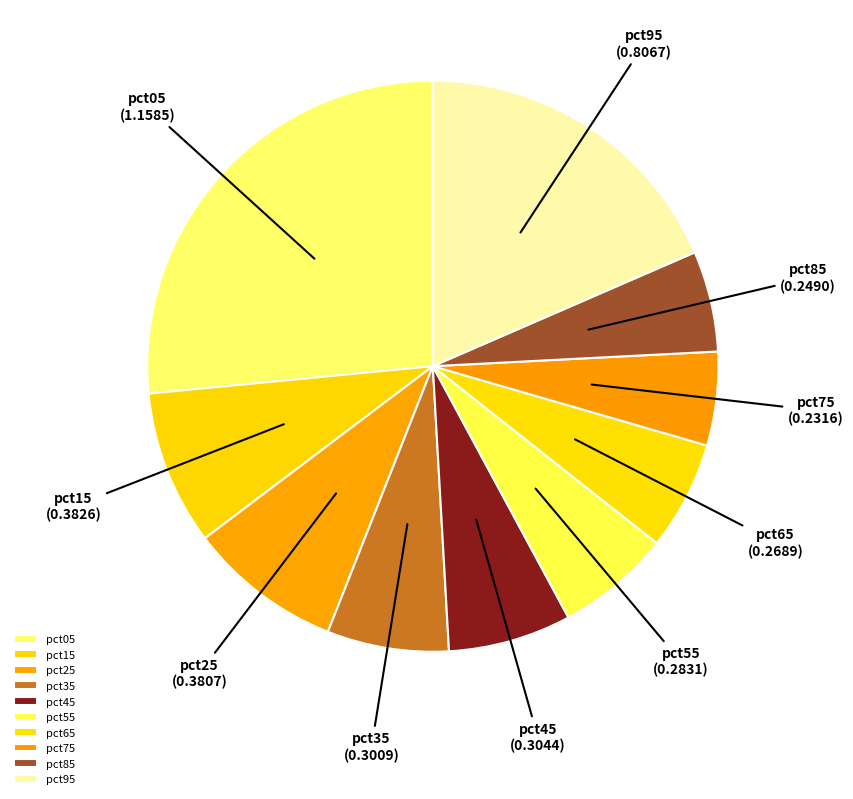

Is pct15 the majority of the pie?

No